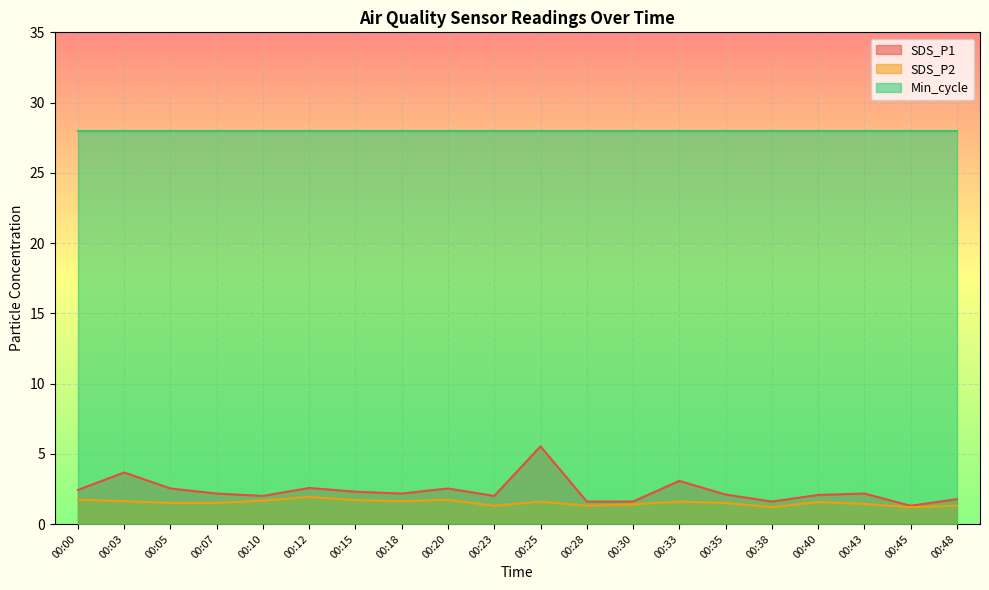

What is the spread (max minus min) of values at 00:25?

26.4